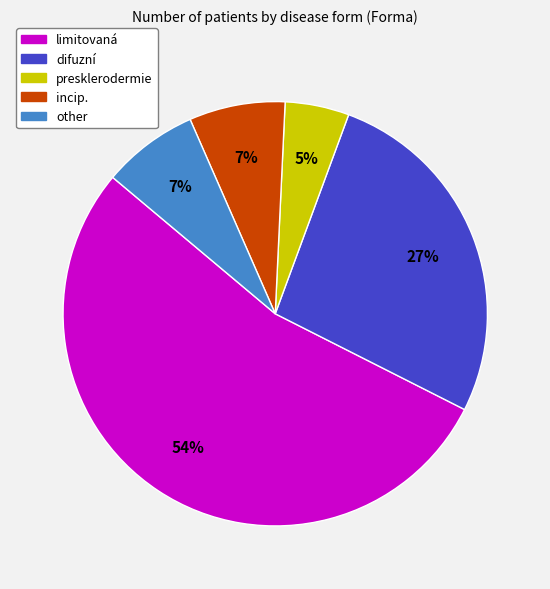

Is the sum of difuzní and incip. greater than half?

No